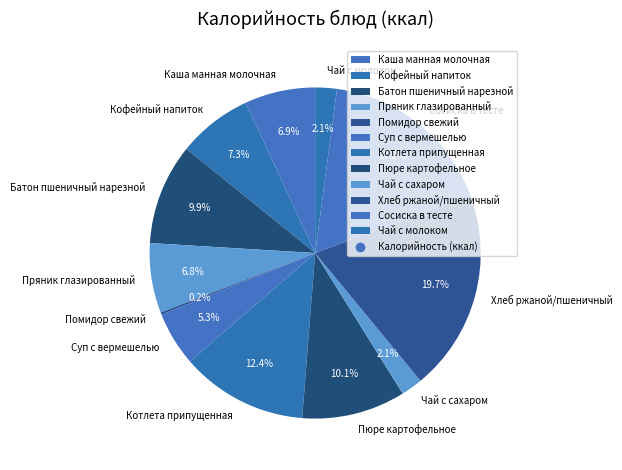

To the nearest percent, what portion does Суп с вермешелью represent?

5%